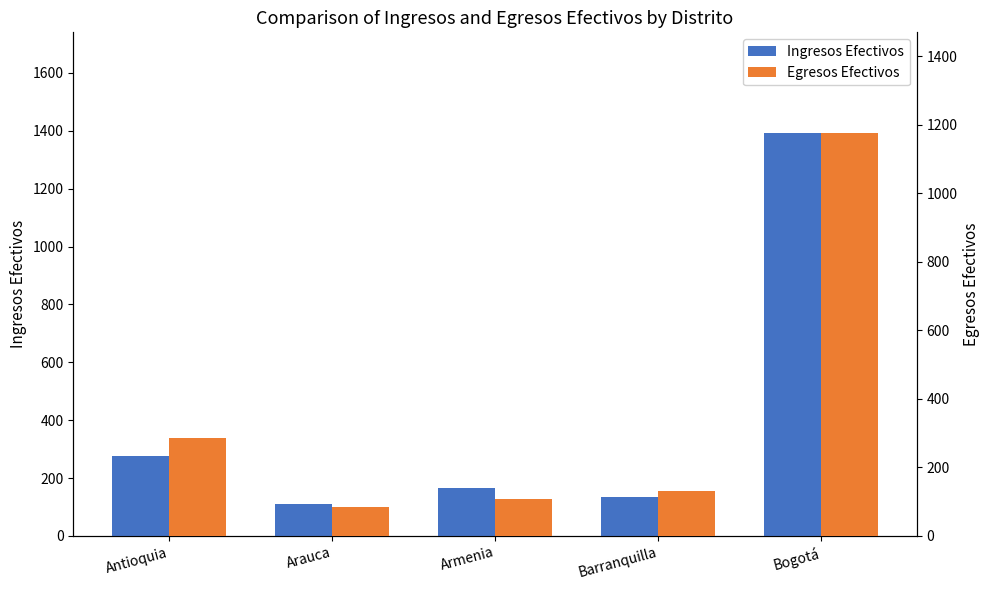

What is the difference between the second highest and minimum values in the Egresos Efectivos series?

200